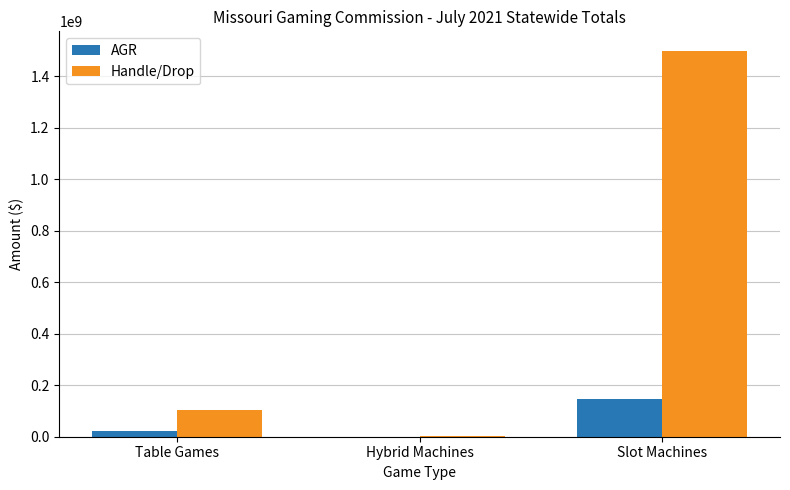

True or false: AGR has a value of 22155338.2 at Table Games.

True